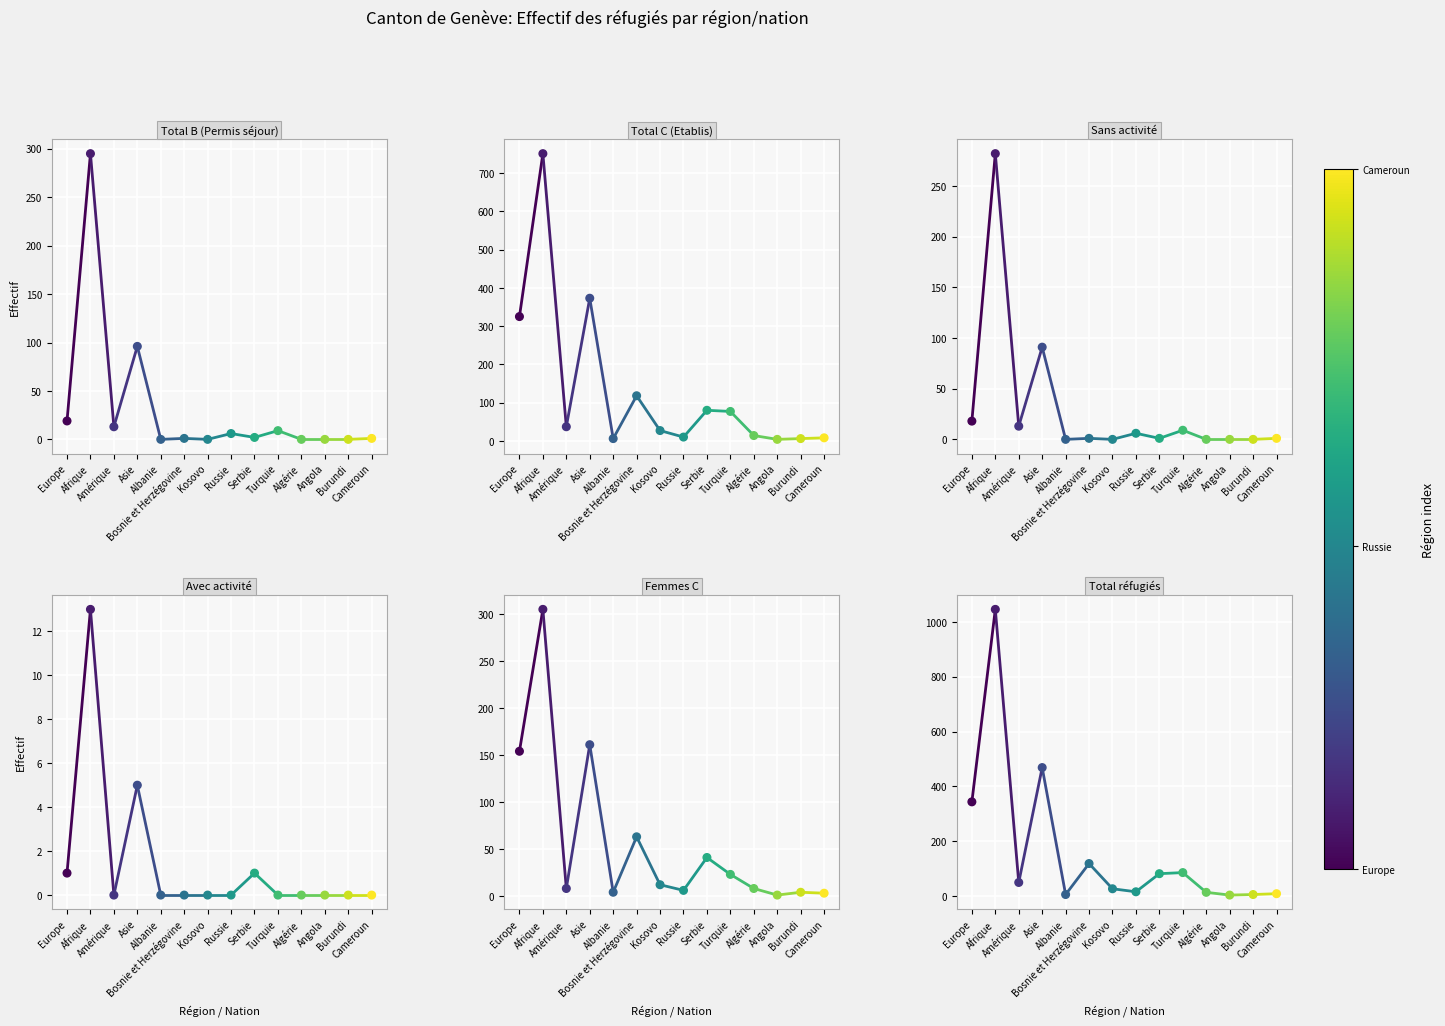

Which series has the largest total across all categories?

Total réfugiés